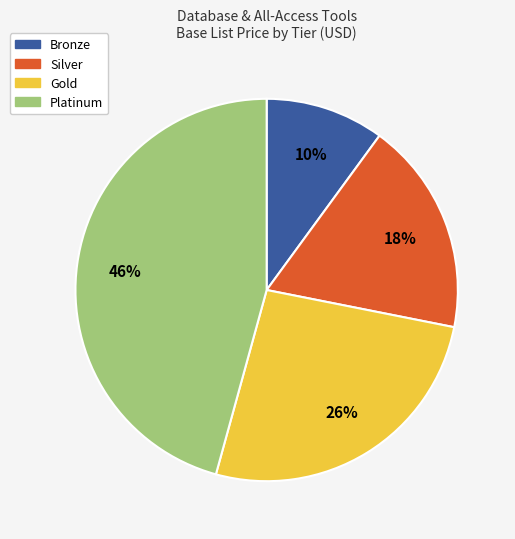

To the nearest percent, what is the average slice percentage?

25%